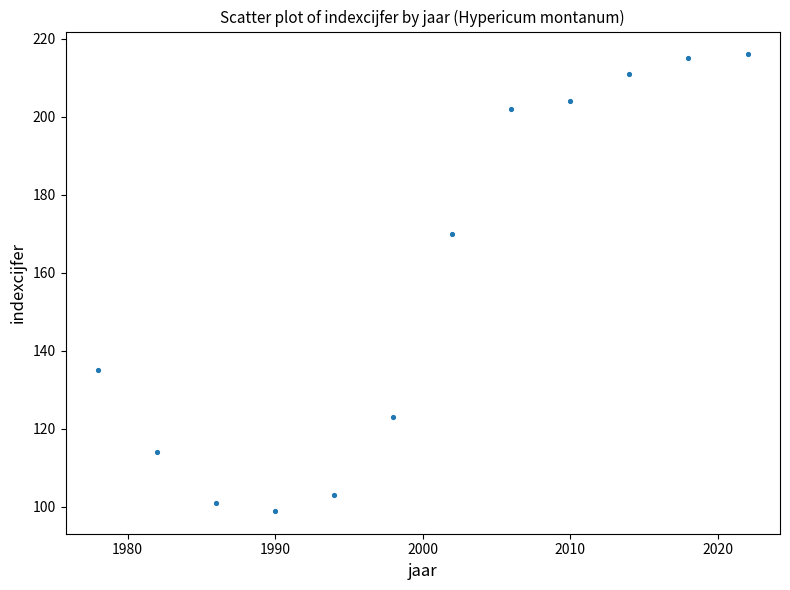

What is the range of Y values (max minus min)?

117